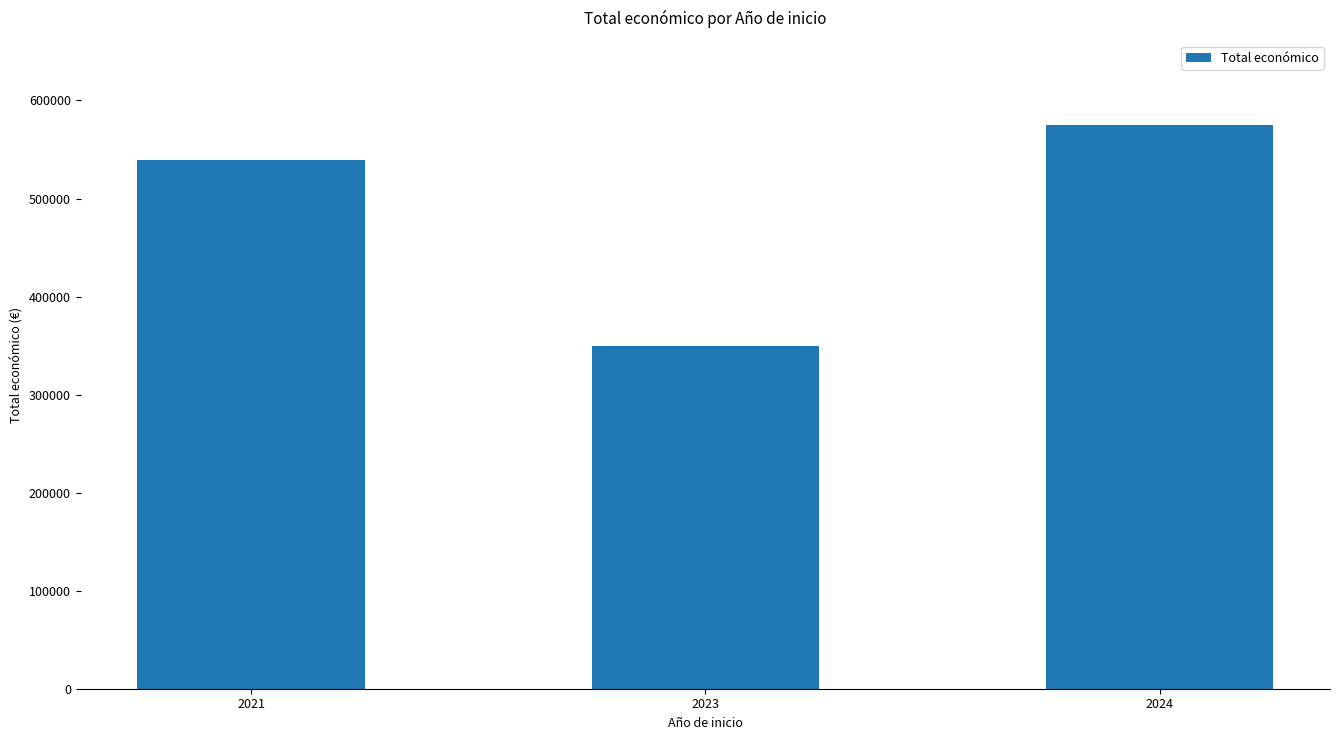

How many series are shown in this chart?

1